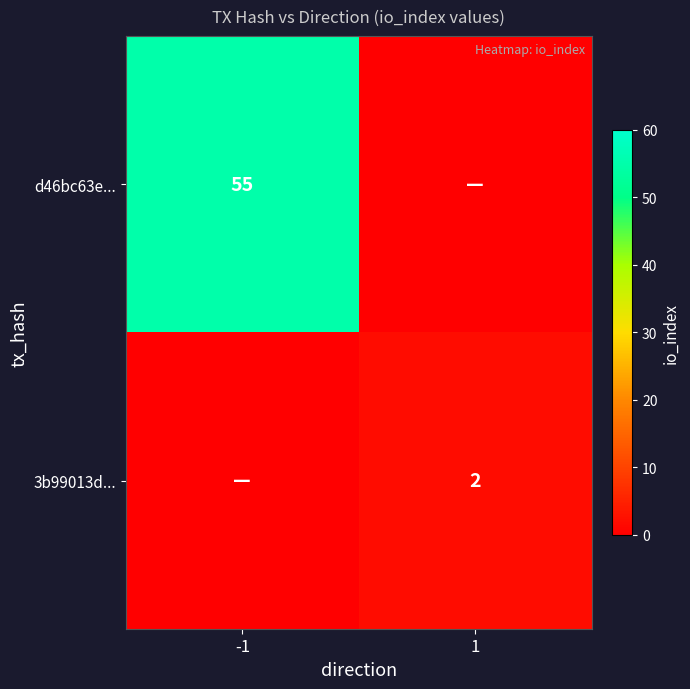

Is it true that d46bc63e... equals 55 at -1?

True